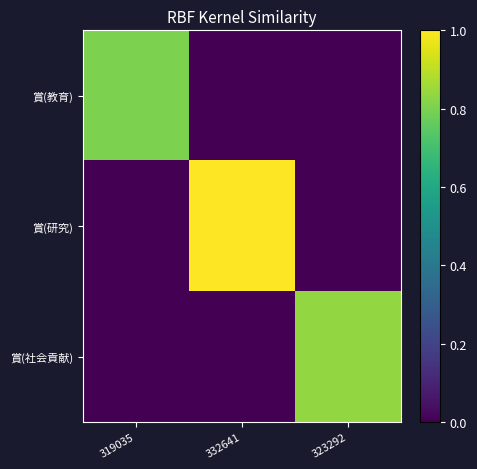

Reading left to right, list all the values displayed in this chart.

賞(教育): 319035=0.8	332641=0.0	323292=0.0
賞(研究): 319035=0.0	332641=1.0	323292=0.0
賞(社会貢献): 319035=0.0	332641=0.0	323292=0.8